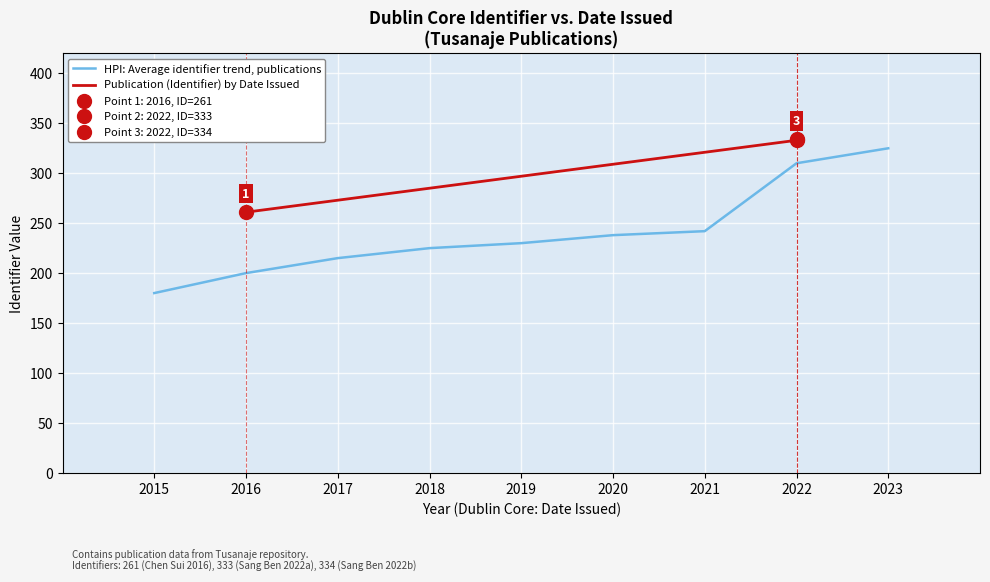

What value does the data have at 2022?

333